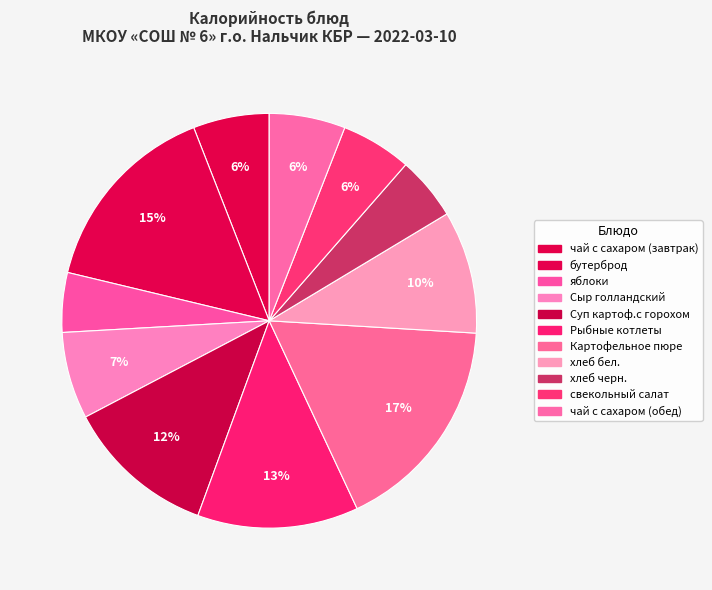

Approximately how many times larger is the value at чай с сахаром (завтрак) compared to свекольный салат?

1.1